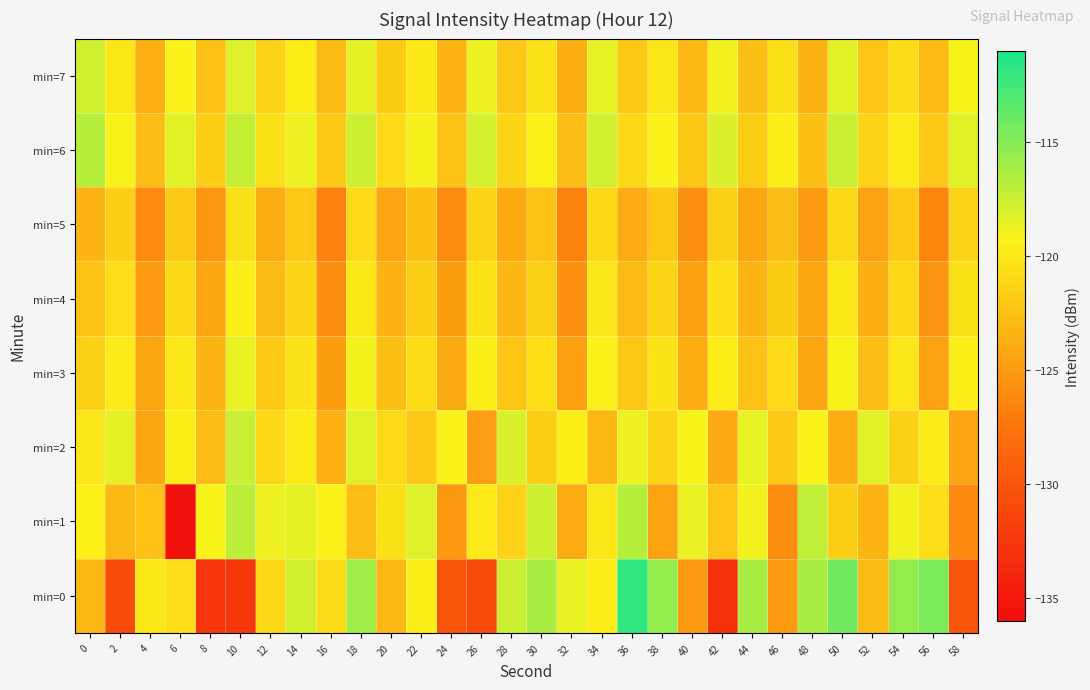

Reading left to right, extract all data points from this chart.

min=0: 0=-123.1	2=-130.8	4=-120.0	6=-120.7	8=-132.6	10=-132.5	12=-121.0	14=-117.8	16=-120.8	18=-116.0	20=-123.1	22=-119.6	24=-130.2	26=-130.9	28=-117.5	30=-116.3	32=-118.7	34=-119.7	36=-111.8	38=-115.5	40=-125.0	42=-133.0	44=-116.3	46=-125.0	48=-116.3	50=-114.2	52=-122.9	54=-115.5	56=-114.7	58=-130.1
min=1: 0=-119.3	2=-123.1	4=-122.5	6=-135.6	8=-119.2	10=-117.0	12=-118.9	14=-118.5	16=-119.4	18=-122.7	20=-120.5	22=-118.2	24=-125.3	26=-119.8	28=-121.4	30=-117.6	32=-123.9	34=-120.1	36=-116.8	38=-124.5	40=-118.7	42=-122.3	44=-119.0	46=-125.8	48=-117.2	50=-121.6	52=-123.4	54=-118.9	56=-120.7	58=-126.1
min=2: 0=-120.2	2=-118.5	4=-124.3	6=-119.7	8=-122.8	10=-117.4	12=-121.1	14=-119.9	16=-123.6	18=-118.3	20=-120.9	22=-122.1	24=-119.4	26=-124.8	28=-118.1	30=-121.7	32=-119.6	34=-123.2	36=-118.8	38=-121.3	40=-119.2	42=-124.1	44=-118.6	46=-121.9	48=-119.3	50=-123.7	52=-118.4	54=-121.5	56=-119.8	58=-124.4
min=3: 0=-121.5	2=-119.8	4=-124.2	6=-120.1	8=-123.4	10=-118.7	12=-122.0	14=-120.3	16=-124.9	18=-119.1	20=-122.6	22=-120.8	24=-124.0	26=-119.5	28=-122.3	30=-120.6	32=-124.7	34=-119.3	36=-122.1	38=-120.4	40=-123.8	42=-119.7	44=-122.5	46=-120.9	48=-124.3	50=-119.2	52=-122.8	54=-120.2	56=-124.6	58=-119.6
min=4: 0=-122.4	2=-120.7	4=-125.1	6=-121.0	8=-124.3	10=-119.6	12=-122.9	14=-121.2	16=-125.8	18=-120.0	20=-123.5	22=-121.7	24=-124.9	26=-120.4	28=-123.2	30=-121.5	32=-125.6	34=-120.2	36=-123.0	38=-121.3	40=-124.7	42=-120.6	44=-123.4	46=-121.8	48=-124.2	50=-120.1	52=-123.7	54=-121.1	56=-125.5	58=-120.5
min=5: 0=-123.3	2=-121.6	4=-126.0	6=-121.9	8=-125.2	10=-120.5	12=-123.8	14=-122.1	16=-126.7	18=-120.9	20=-124.4	22=-122.6	24=-125.8	26=-121.3	28=-124.1	30=-122.4	32=-126.5	34=-121.1	36=-123.9	38=-122.2	40=-125.6	42=-121.5	44=-124.3	46=-122.7	48=-125.1	50=-121.0	52=-124.6	54=-122.0	56=-126.4	58=-121.4
min=6: 0=-116.8	2=-119.2	4=-122.7	6=-118.4	8=-121.6	10=-117.3	12=-120.5	14=-118.8	16=-122.0	18=-117.6	20=-120.9	22=-119.1	24=-122.4	26=-117.9	28=-121.2	30=-119.4	32=-122.8	34=-117.7	36=-121.0	38=-119.3	40=-122.2	42=-118.1	44=-121.7	46=-119.6	48=-122.6	50=-117.5	52=-121.4	54=-119.9	56=-122.1	58=-118.3
min=7: 0=-117.7	2=-120.1	4=-123.6	6=-119.3	8=-122.5	10=-118.2	12=-121.4	14=-119.7	16=-122.9	18=-118.5	20=-121.8	22=-120.0	24=-123.3	26=-118.8	28=-122.1	30=-120.3	32=-123.7	34=-118.6	36=-121.9	38=-120.2	40=-123.1	42=-119.0	44=-122.6	46=-120.5	48=-123.5	50=-118.4	52=-122.3	54=-120.8	56=-123.0	58=-119.2